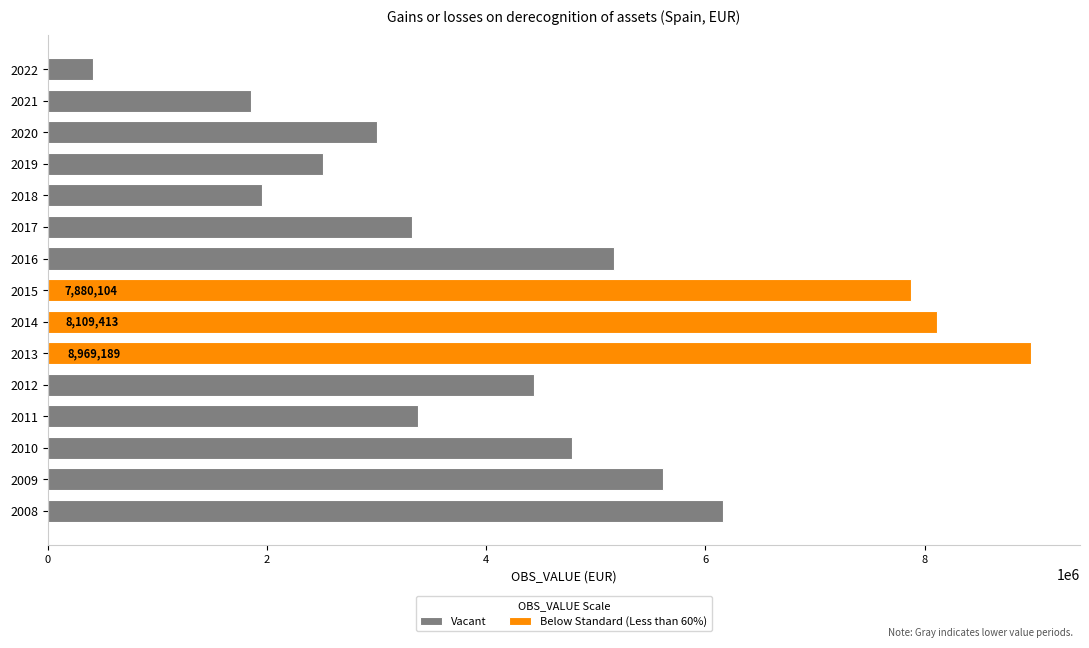

At which category does the chart reach its peak across all series?

2013